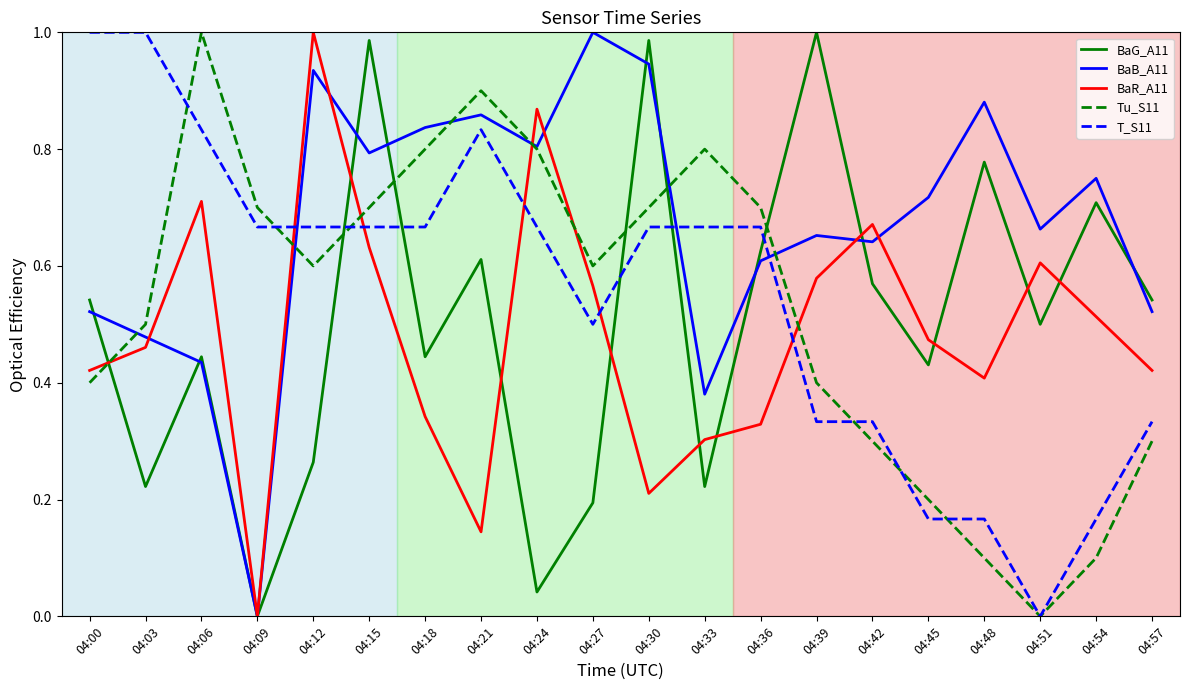

Which category has the highest value in the BaR_A11 series?

04:12